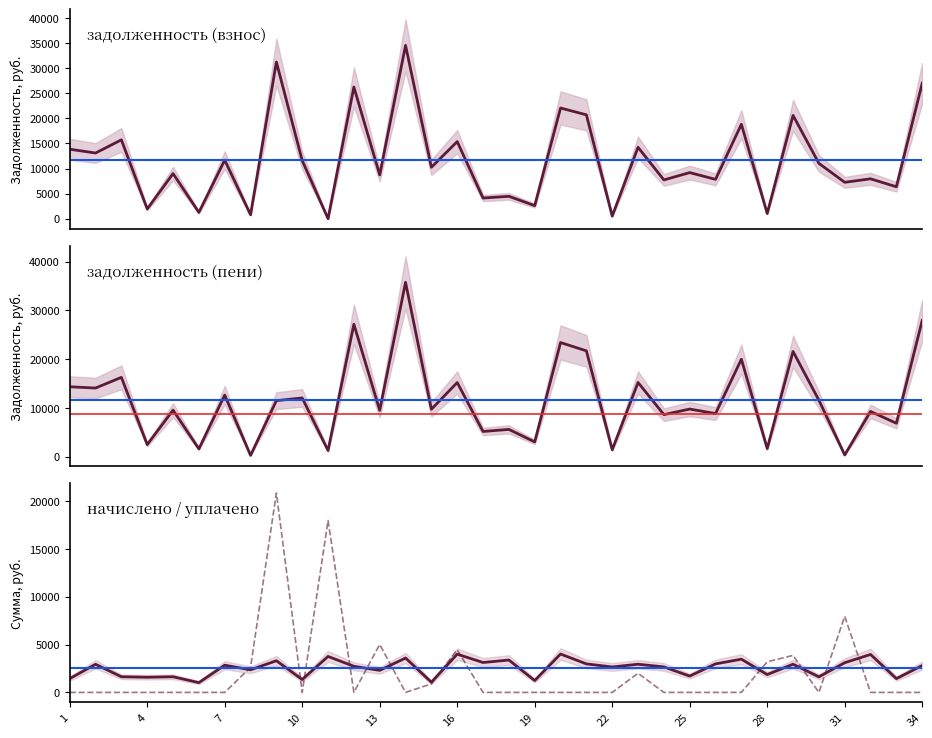

The value of задолженность (пени) at 19 is 1658.5. True or false?

False